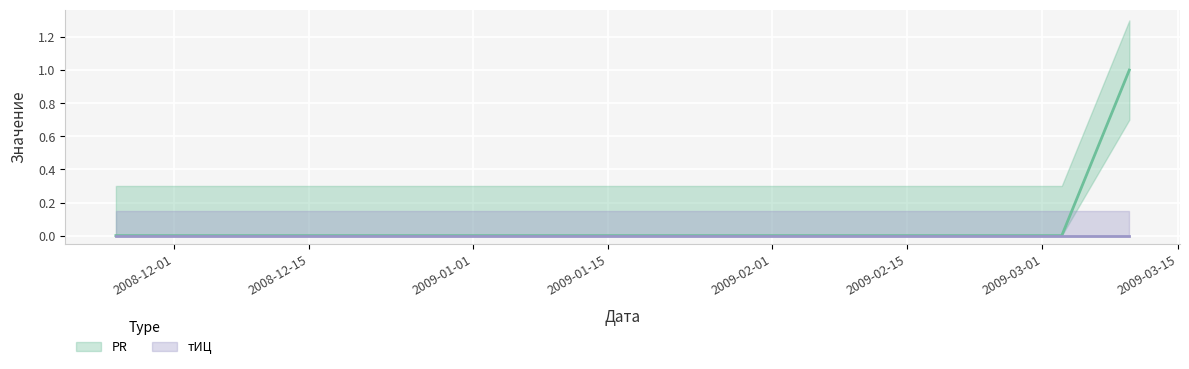

How many lines are shown in the chart?

2